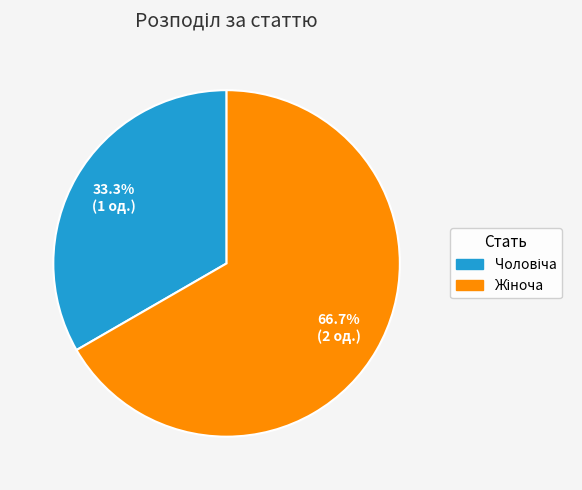

Does any single category account for the majority?

Yes